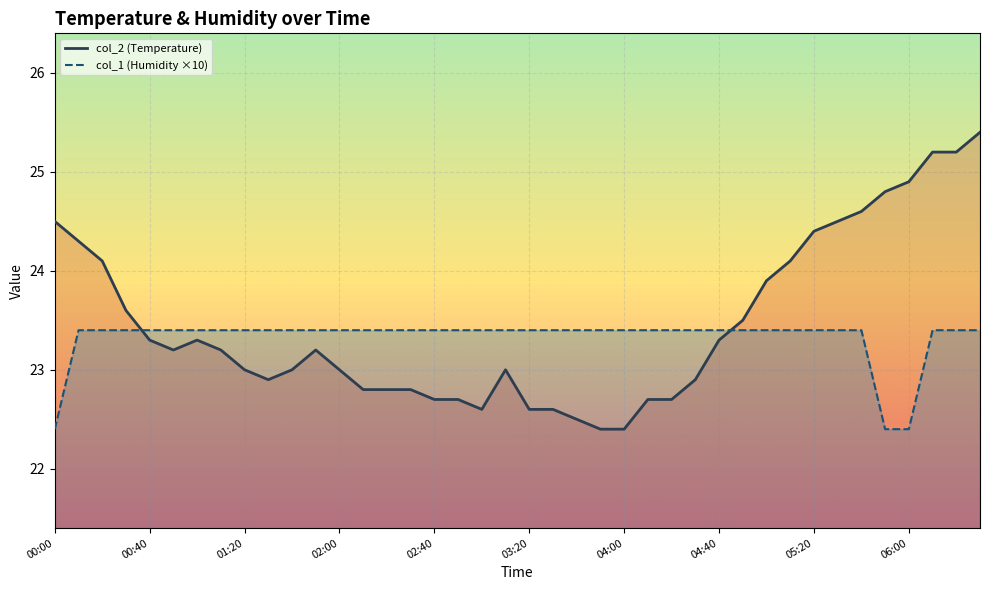

How many data points in col_2 (Temperature) are less than 23?

15